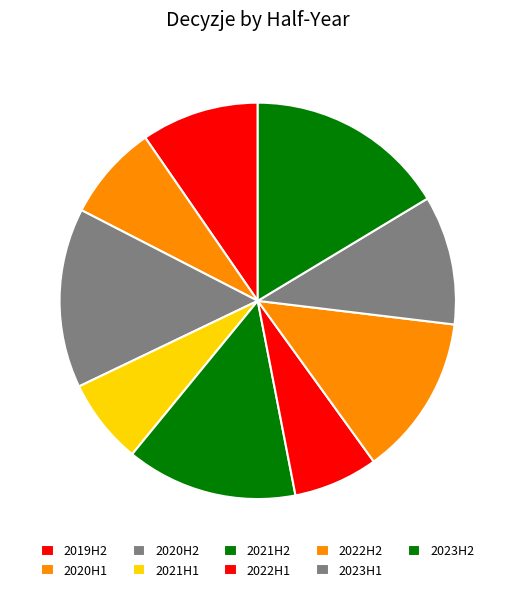

Which has a higher value, 2023H1 or 2023H2?

2023H2